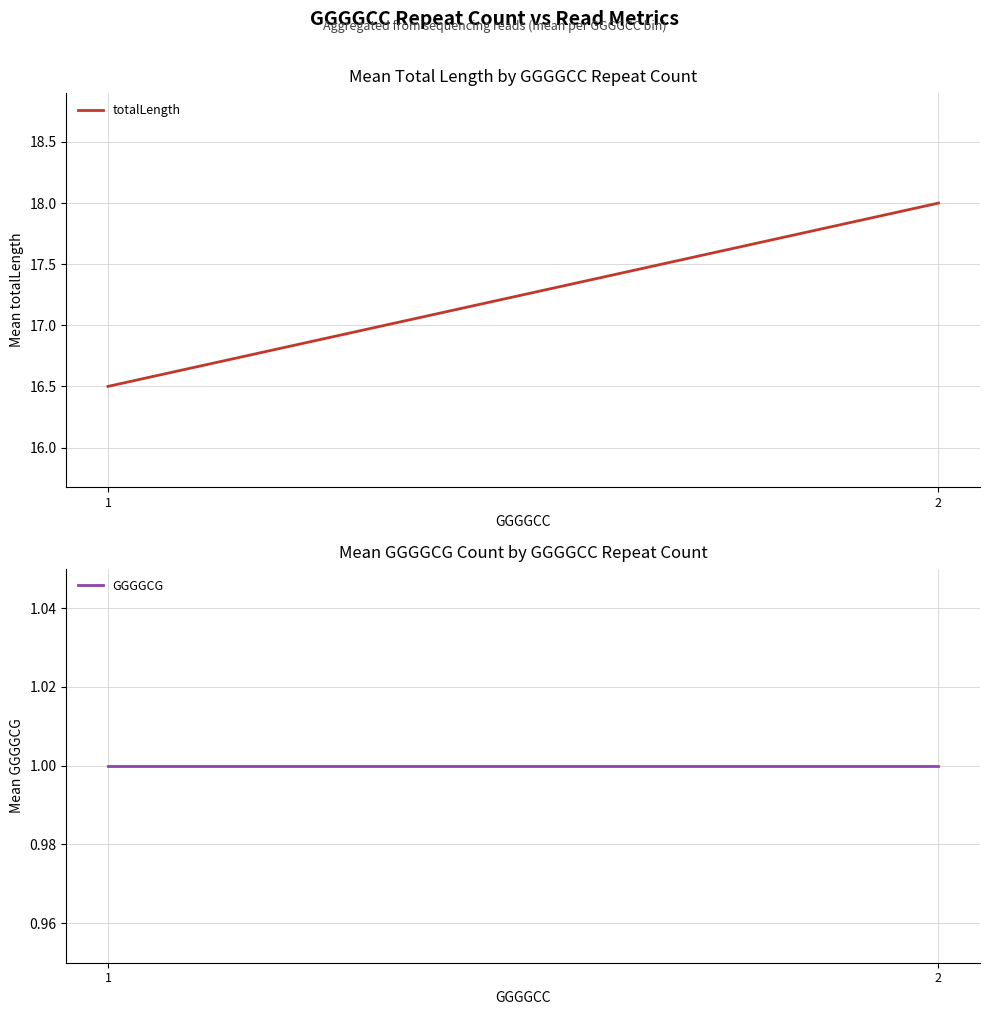

Which series changed the most between 1 and 2?

totalLength